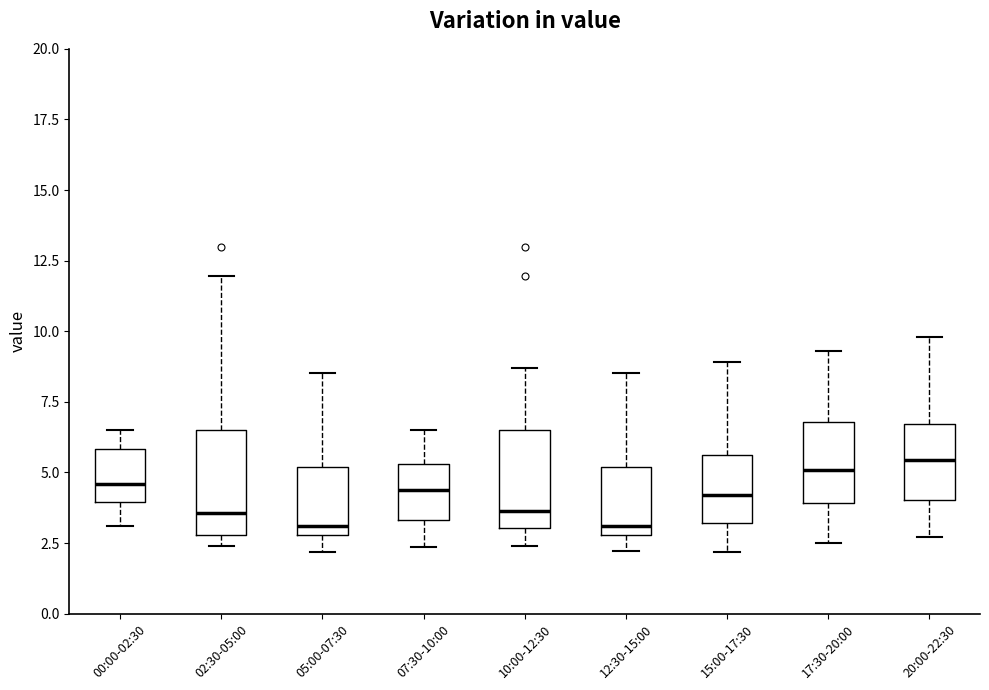

Reading left to right, transcribe this box plot: for each box, give where its median line is, the range the box spans, and where its two whiskers end, as read against the y-axis. The values are not printed on the chart, so give them approximately, as read against the axis.

00:00-02:30: median 4.5, box 4.0 to 6.0, whiskers 3.0 to 6.5
02:30-05:00: median 3.5, box 3.0 to 6.5, whiskers 2.5 to 12.0
05:00-07:30: median 3.0 (just above the box's lower edge), box 3.0 to 5.0, whiskers 2.0 to 8.5
07:30-10:00: median 4.5, box 3.5 to 5.5, whiskers 2.5 to 6.5
10:00-12:30: median 3.5, box 3.0 to 6.5, whiskers 2.5 to 8.5
12:30-15:00: median 3.0 (just above the box's lower edge), box 3.0 to 5.0, whiskers 2.0 to 8.5
15:00-17:30: median 4.0, box 3.0 to 5.5, whiskers 2.0 to 9.0
17:30-20:00: median 5.0, box 4.0 to 7.0, whiskers 2.5 to 9.5
20:00-22:30: median 5.5, box 4.0 to 6.5, whiskers 2.5 to 10.0